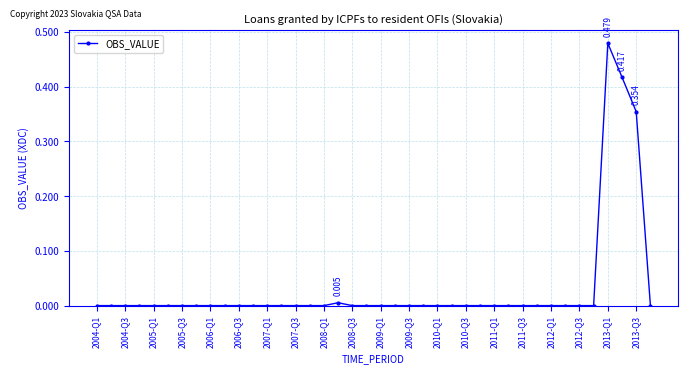

How many distinct data groups are displayed?

1